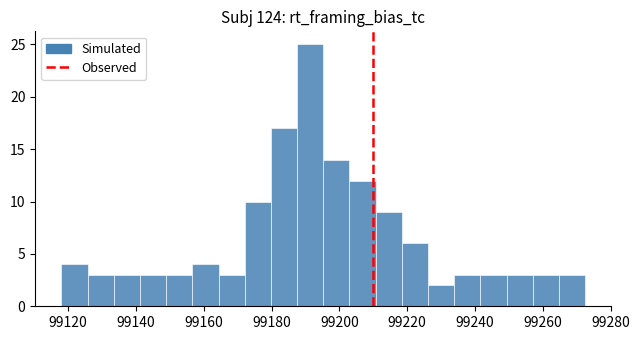

Around what value on the x-axis is the tallest bar? Give the approximate position of its centre, as read against the axis.

99192